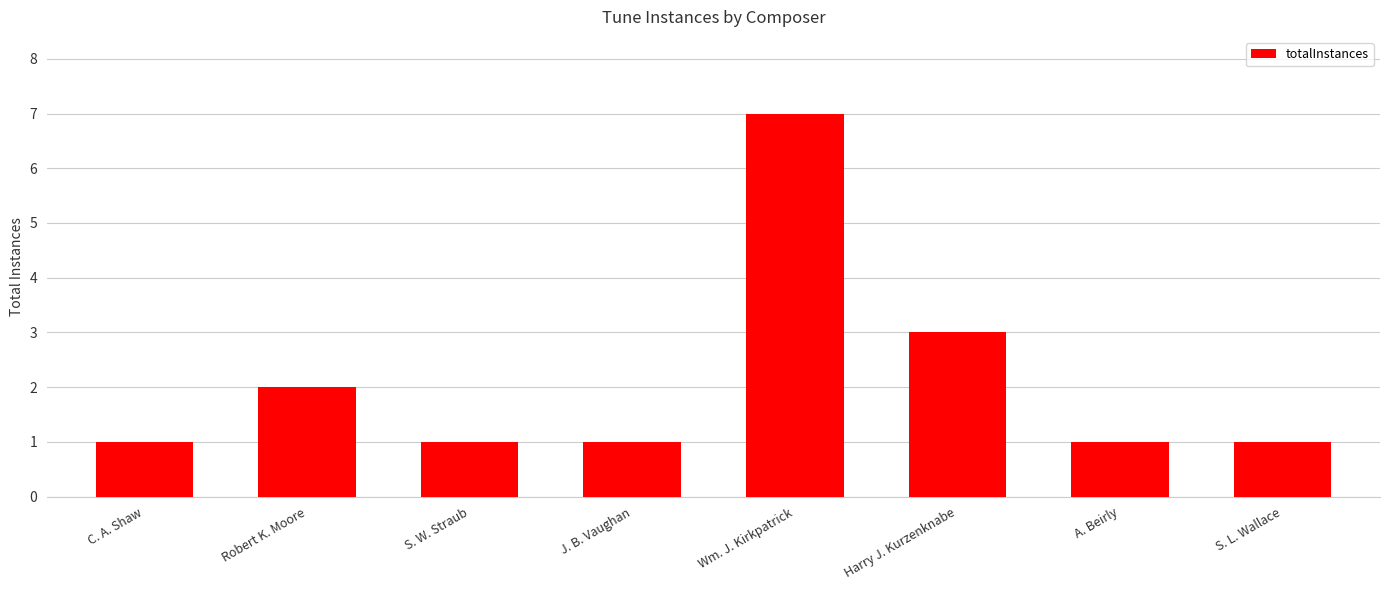

How many data points does each series have?

8